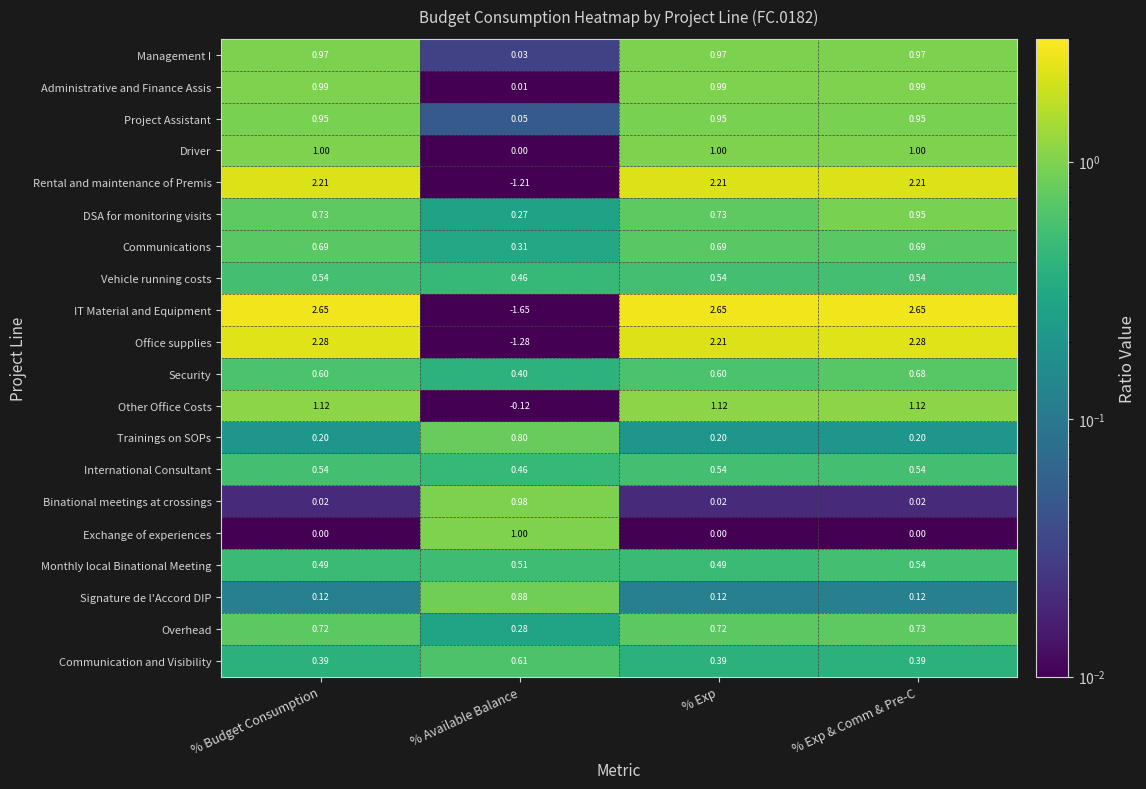

At which category is the sum across all series the highest?

% Exp & Comm & Pre-C